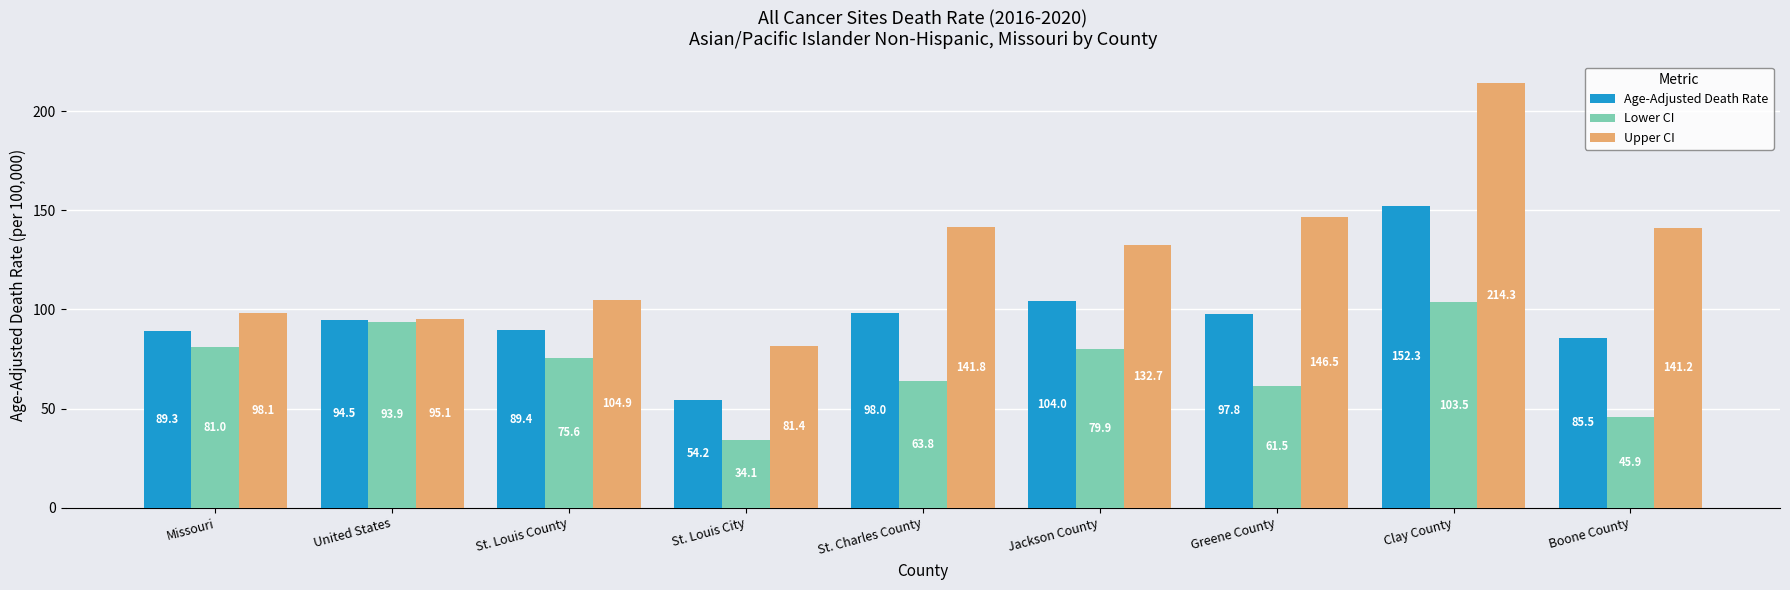

Which series has the largest total across all categories?

Upper CI